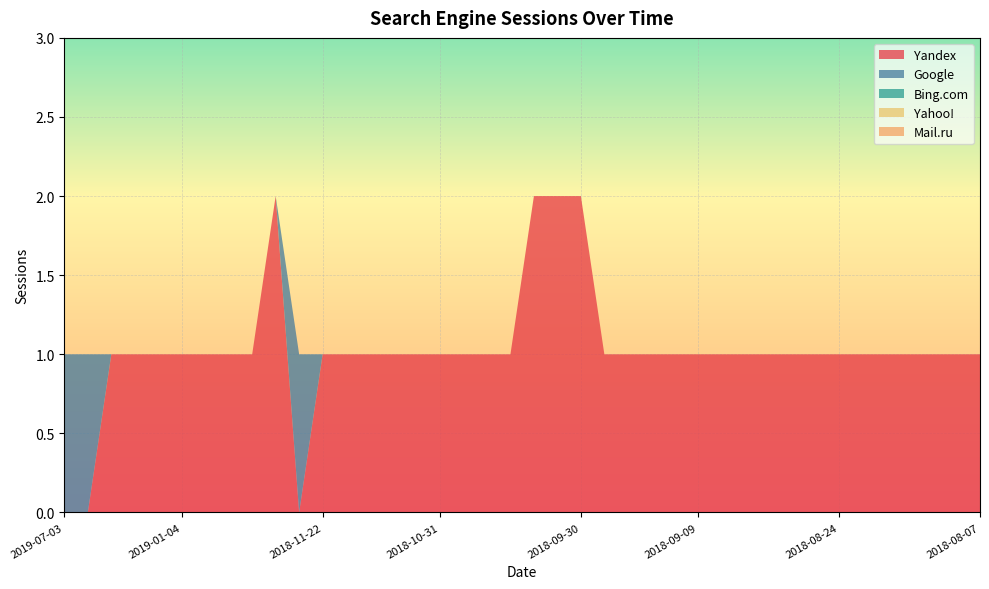

Reading left to right, extract all data points from this chart.

Yandex: 0	0	1	1	1	1	1	1	1	2	0	1	1	1	1	1	1	1	1	1	2	2	2	1	1	1	1	1	1	1	1	1	1	1	1	1	1	1	1	1
Google: 1	1	0	0	0	0	0	0	0	0	1	0	0	0	0	0	0	0	0	0	0	0	0	0	0	0	0	0	0	0	0	0	0	0	0	0	0	0	0	0
Bing.com: 0	0	0	0	0	0	0	0	0	0	0	0	0	0	0	0	0	0	0	0	0	0	0	0	0	0	0	0	0	0	0	0	0	0	0	0	0	0	0	0
Yahoo!: 0	0	0	0	0	0	0	0	0	0	0	0	0	0	0	0	0	0	0	0	0	0	0	0	0	0	0	0	0	0	0	0	0	0	0	0	0	0	0	0
Mail.ru: 0	0	0	0	0	0	0	0	0	0	0	0	0	0	0	0	0	0	0	0	0	0	0	0	0	0	0	0	0	0	0	0	0	0	0	0	0	0	0	0